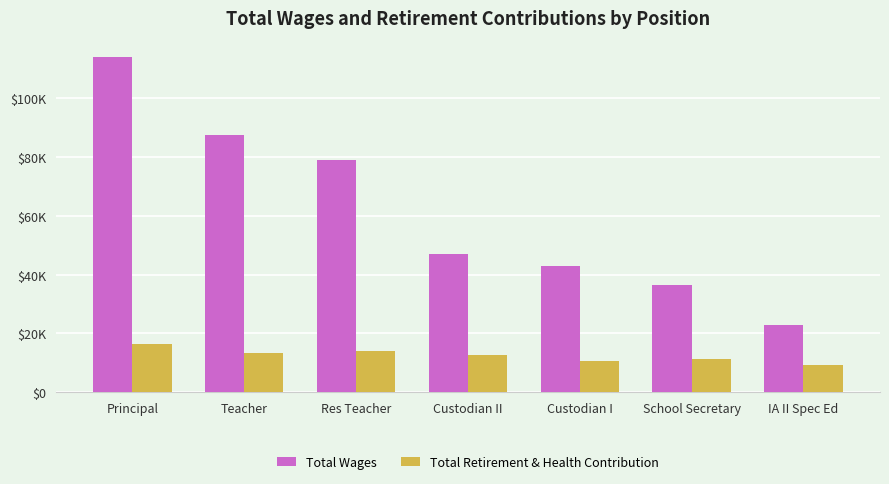

Does the chart contain stacked bars?

No